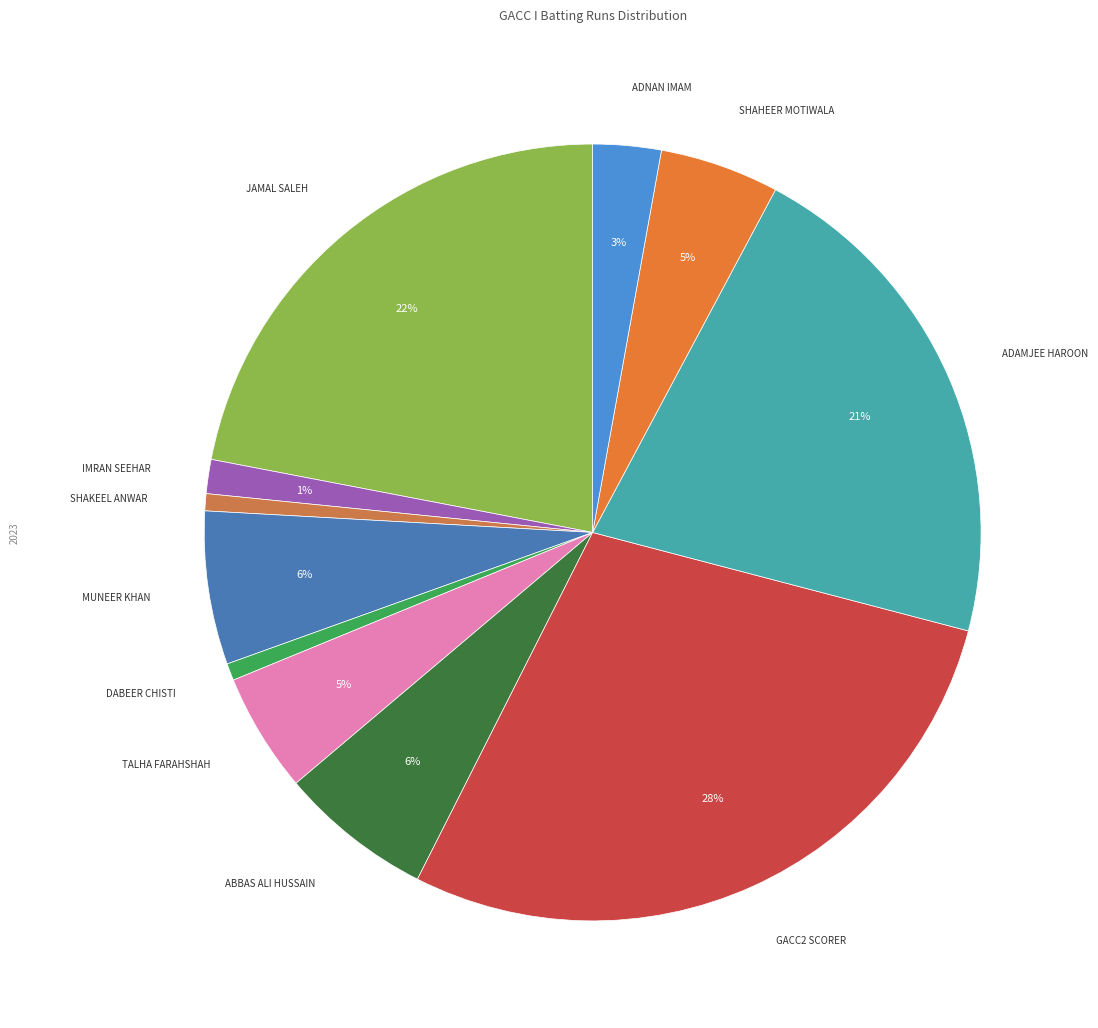

How many slices are in this pie chart?

11